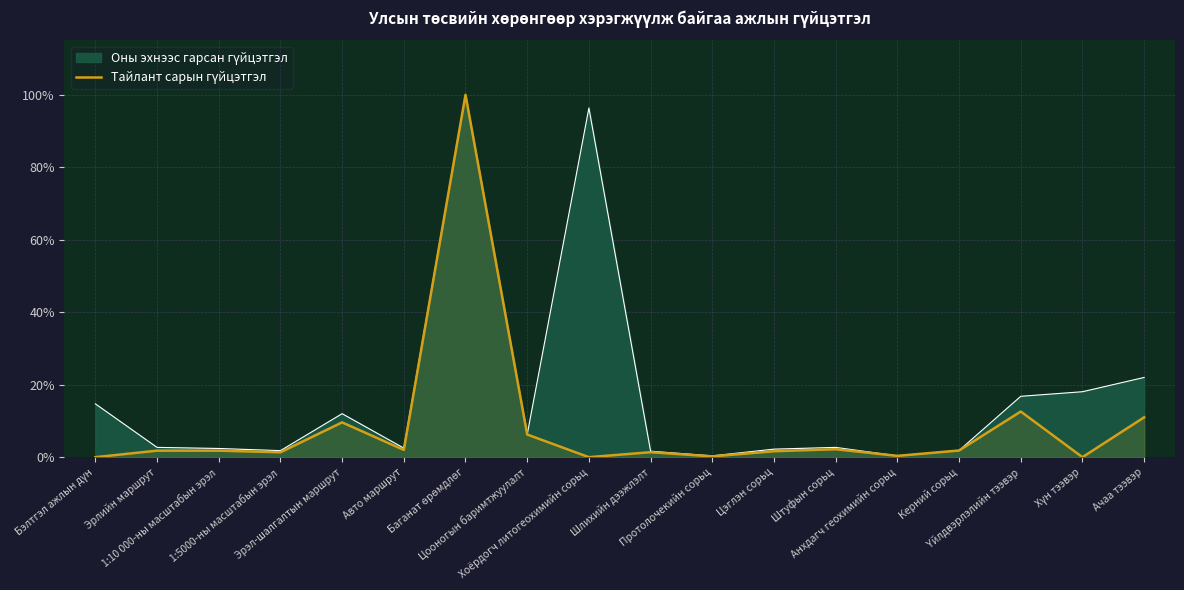

At which label does the data first exceed 1?

Эрлийн маршрут